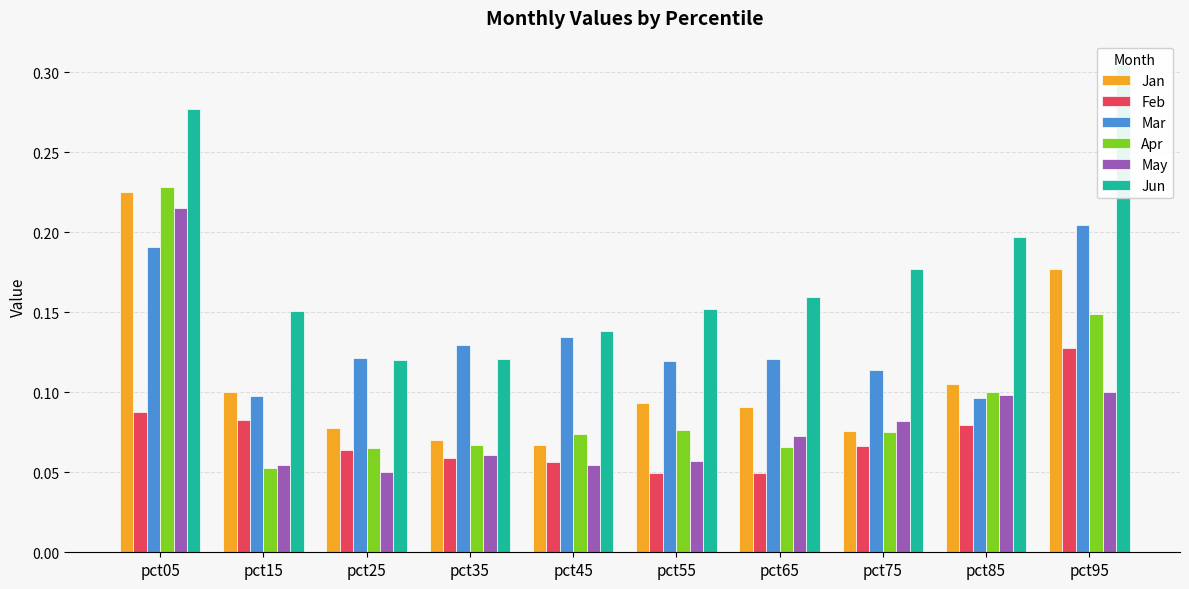

What is the spread (max minus min) of values at pct25?

0.1